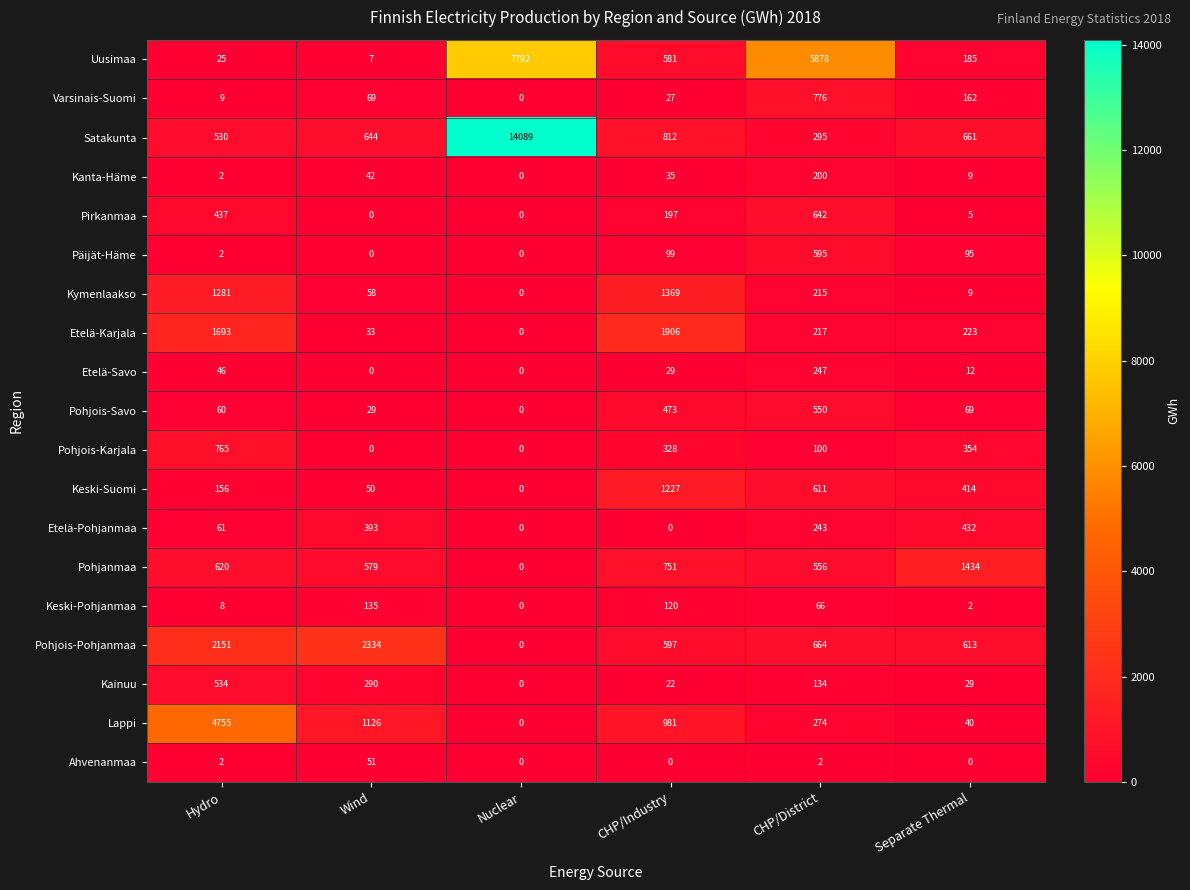

What is the difference between the Pohjois-Savo values at CHP/District and Separate Thermal?

481